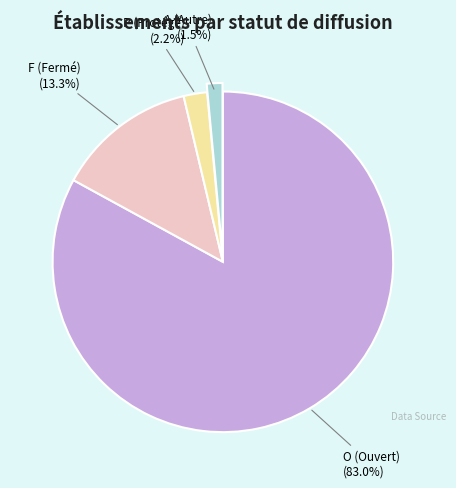

Rank the categories by value from highest to lowest.

O, F, P, A